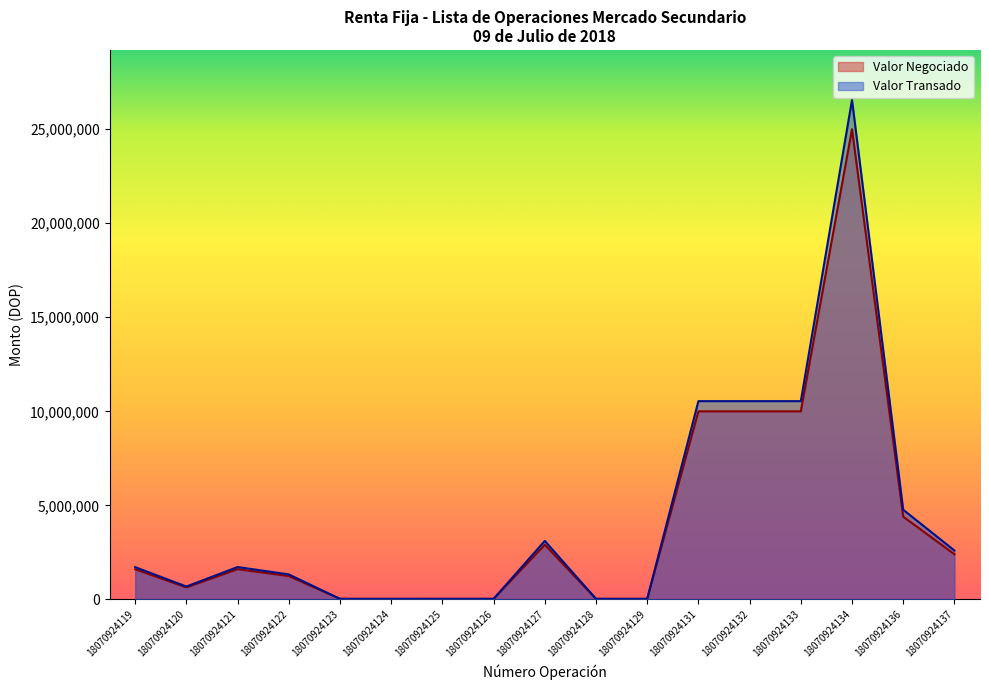

How many lines are shown in the chart?

2